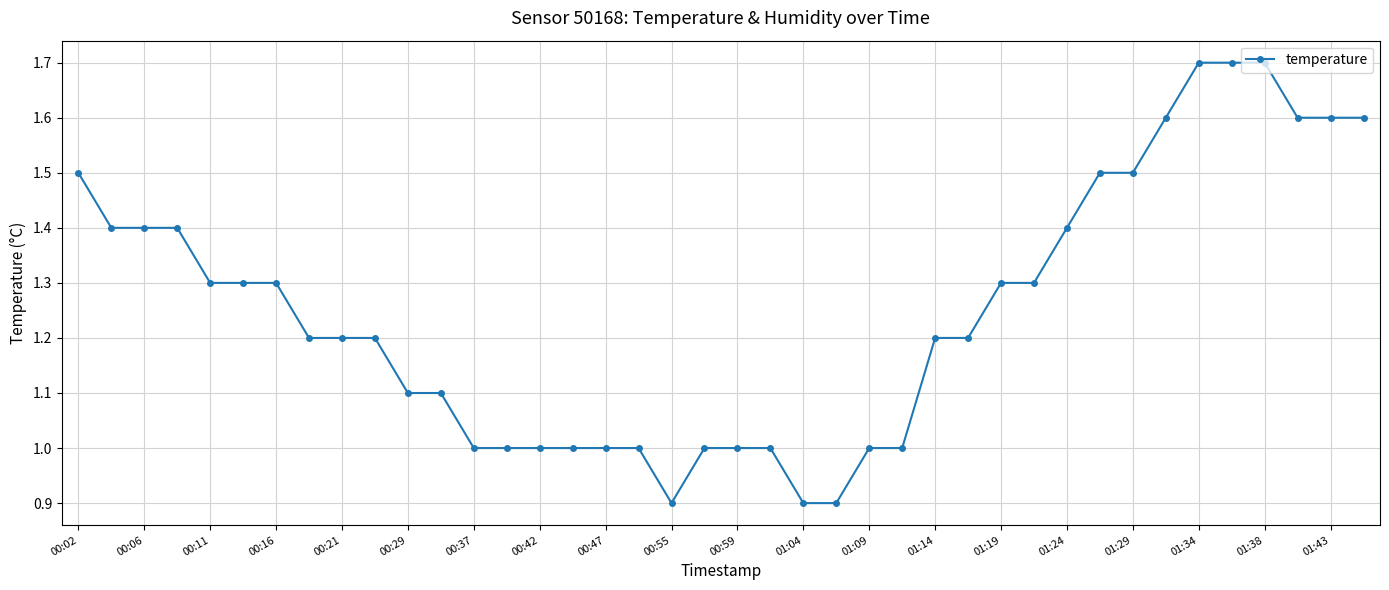

What is the value of the 11th point from the left?

1.1